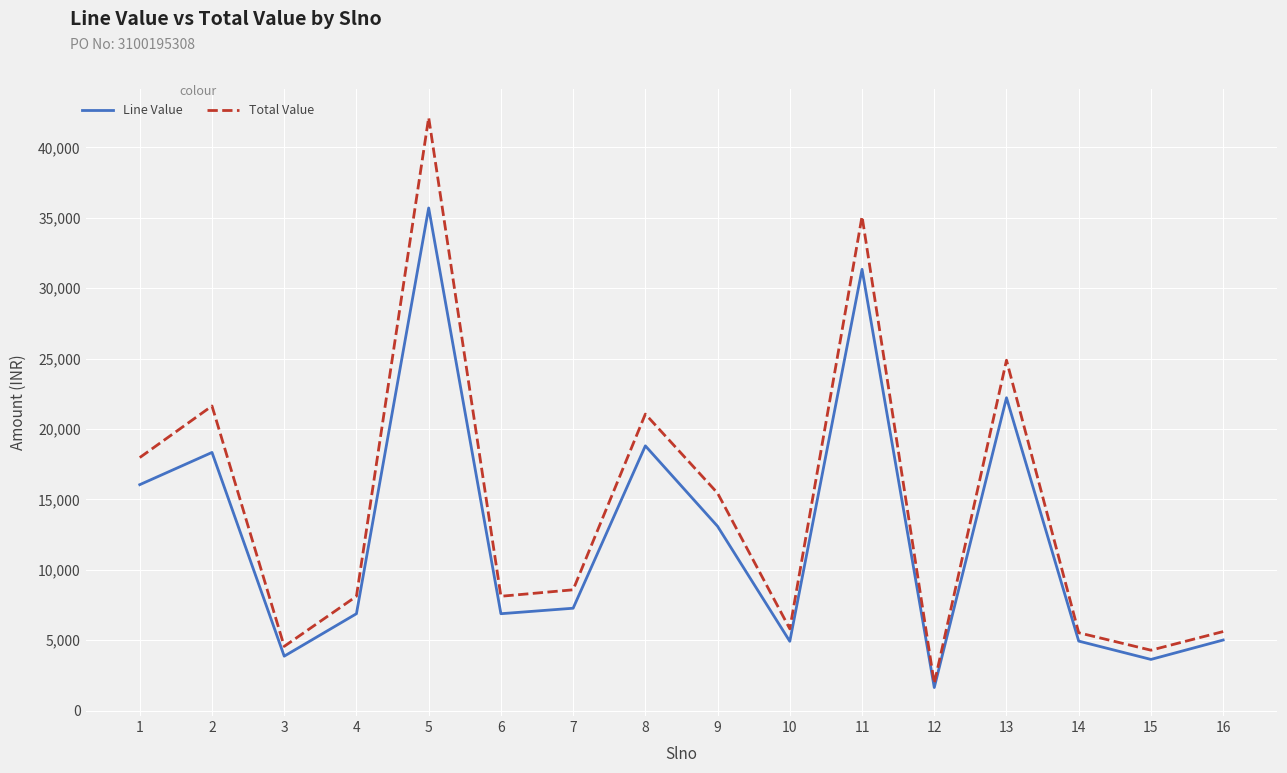

The Line Value series shows 13088.4 at 9. True or false?

True